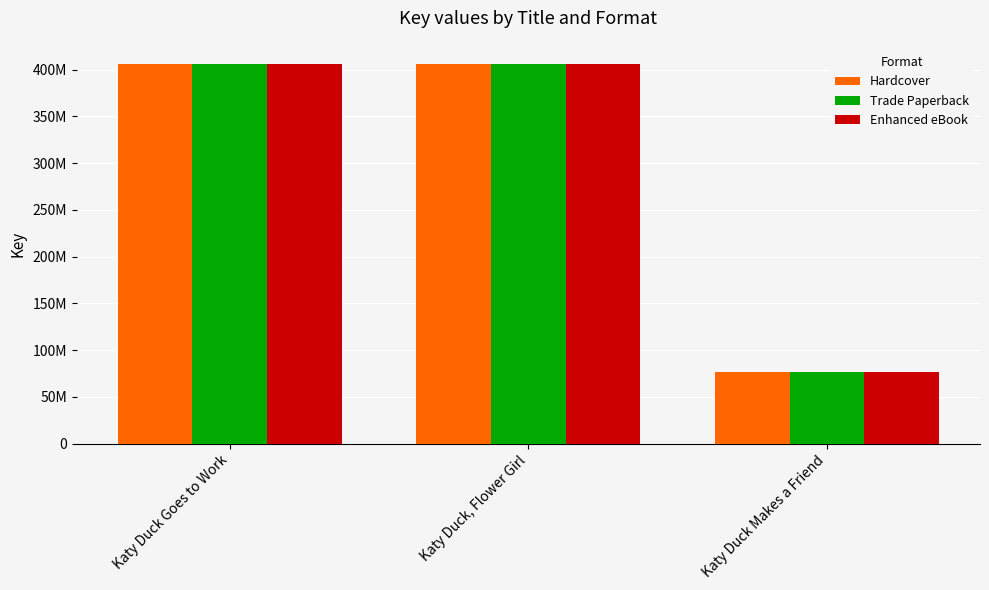

Is the value of Trade Paperback at Katy Duck Makes a Friend greater than the value of Enhanced eBook at Katy Duck Makes a Friend?

No